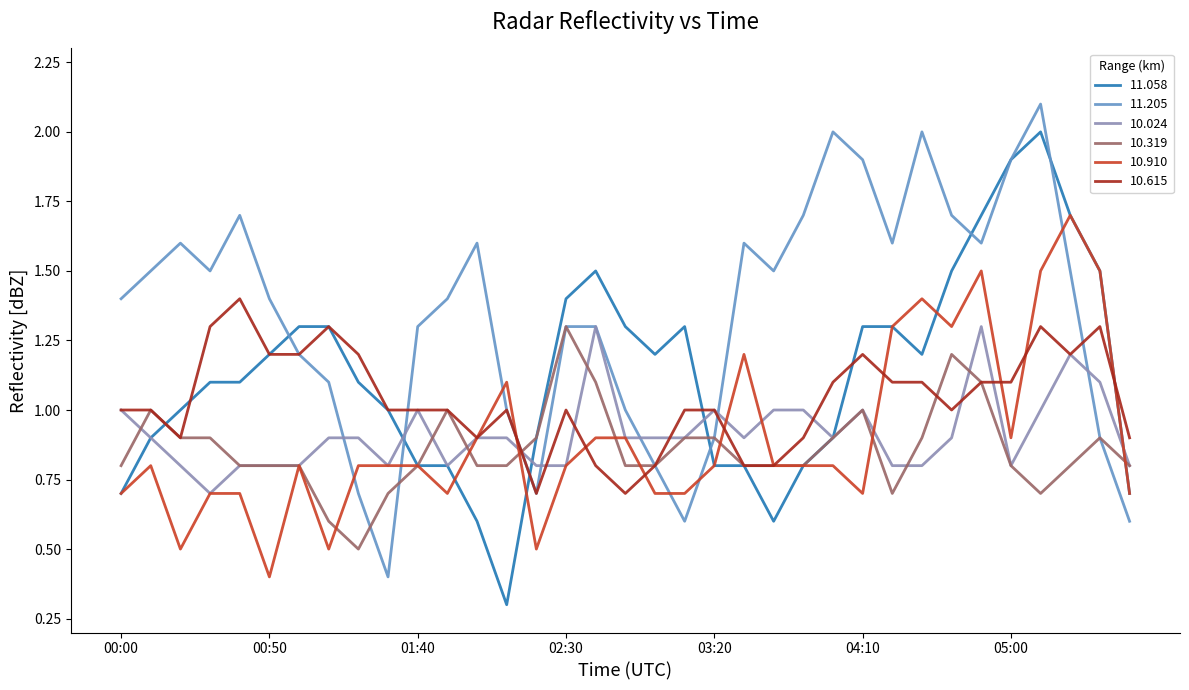

What is the difference between the maximum and minimum values in the 10.024 series?

0.6